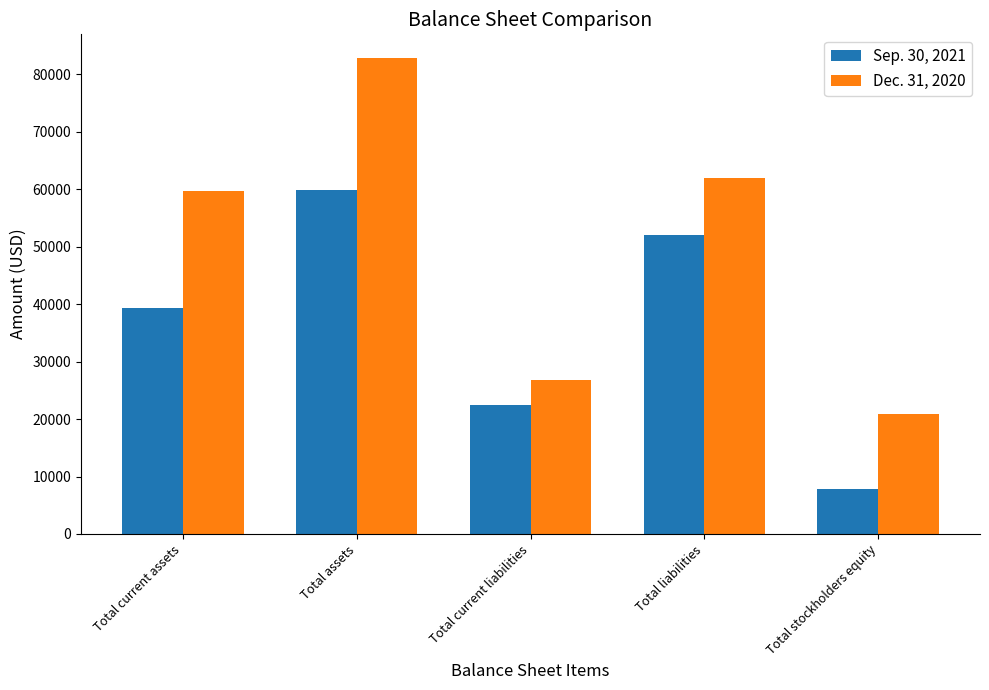

How many distinct data groups are displayed?

2